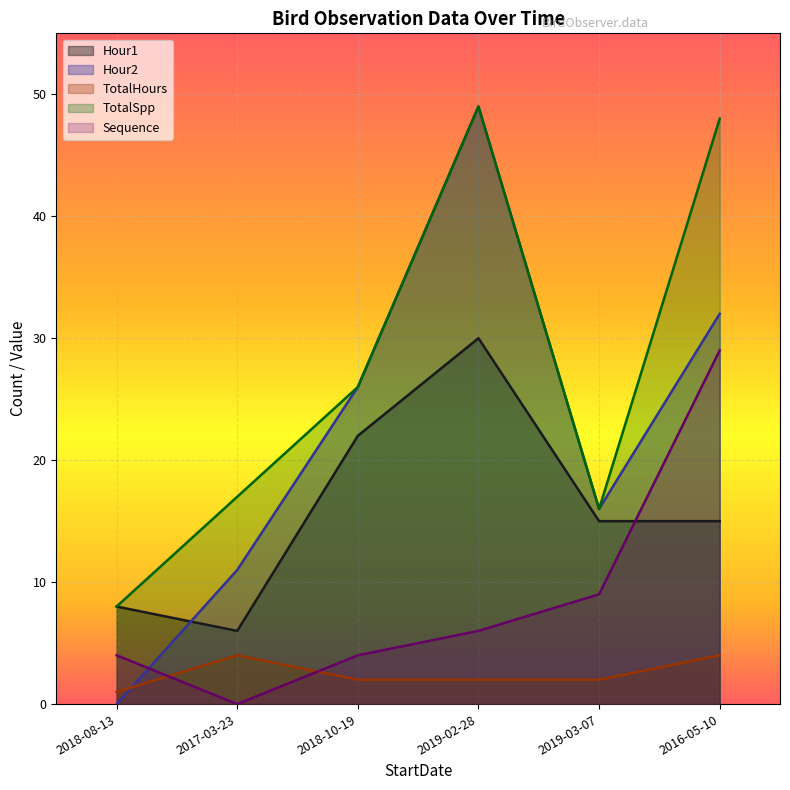

Where does the Hour1 series first go above 15?

2018-10-19